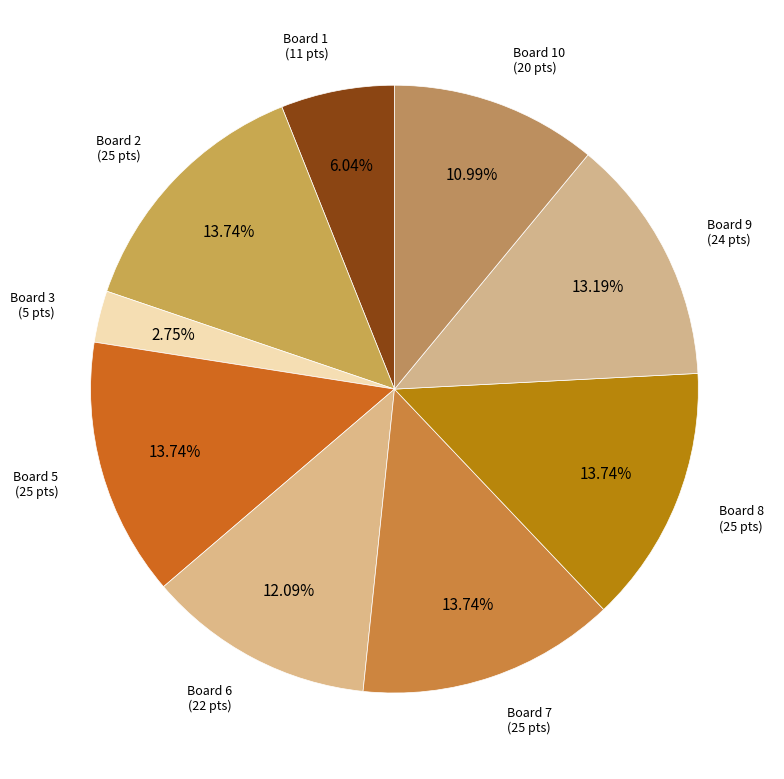

Count the number of slices in the pie.

9